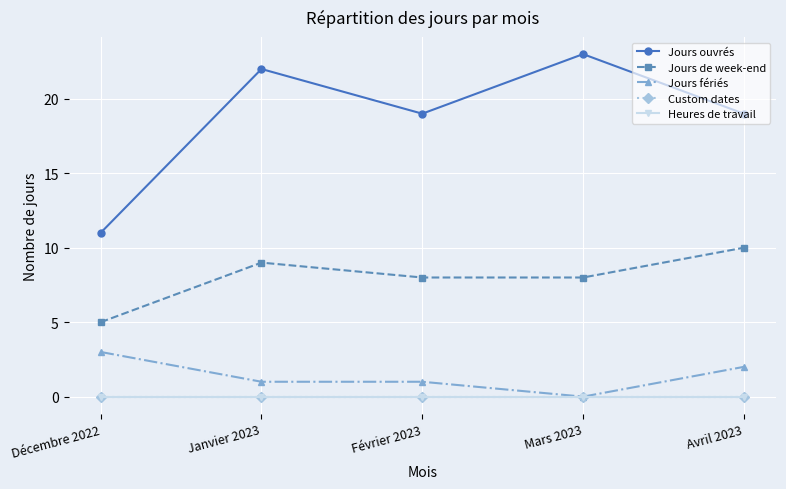

Reading left to right, transcribe all the data shown in this chart.

Jours ouvrés: 11	22	19	23	19
Jours de week-end: 5	9	8	8	10
Jours fériés: 3	1	1	0	2
Custom dates: 0	0	0	0	0
Heures de travail: 0	0	0	0	0